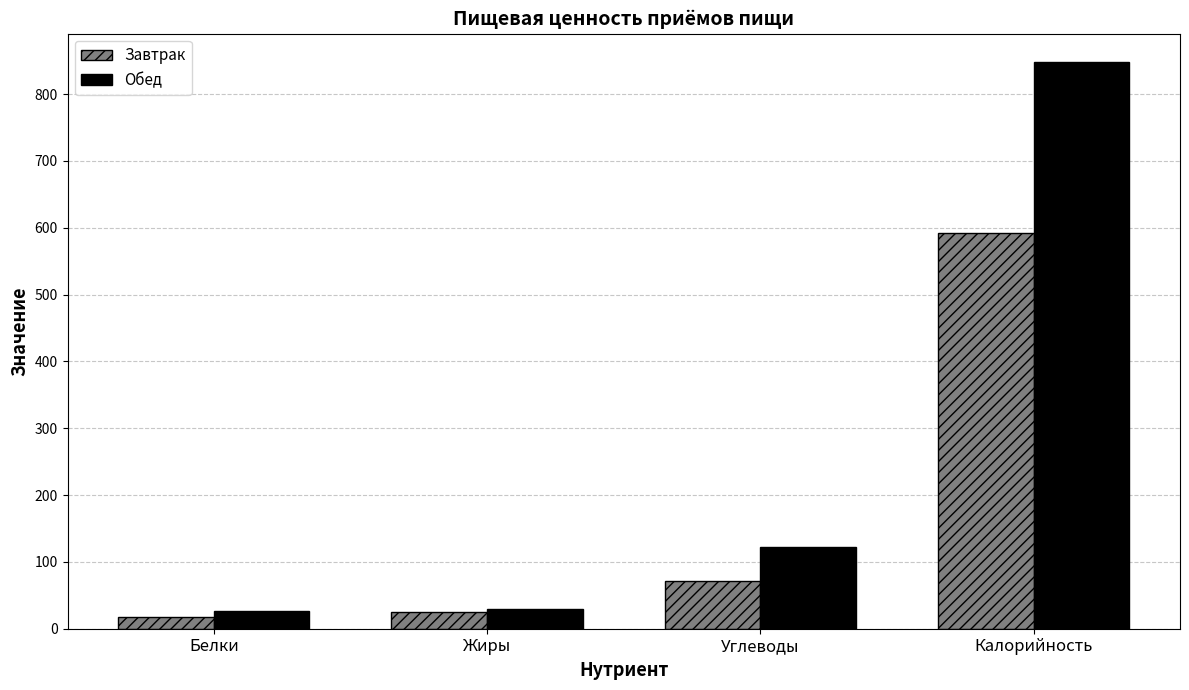

What is the spread (max minus min) of values at Углеводы?

51